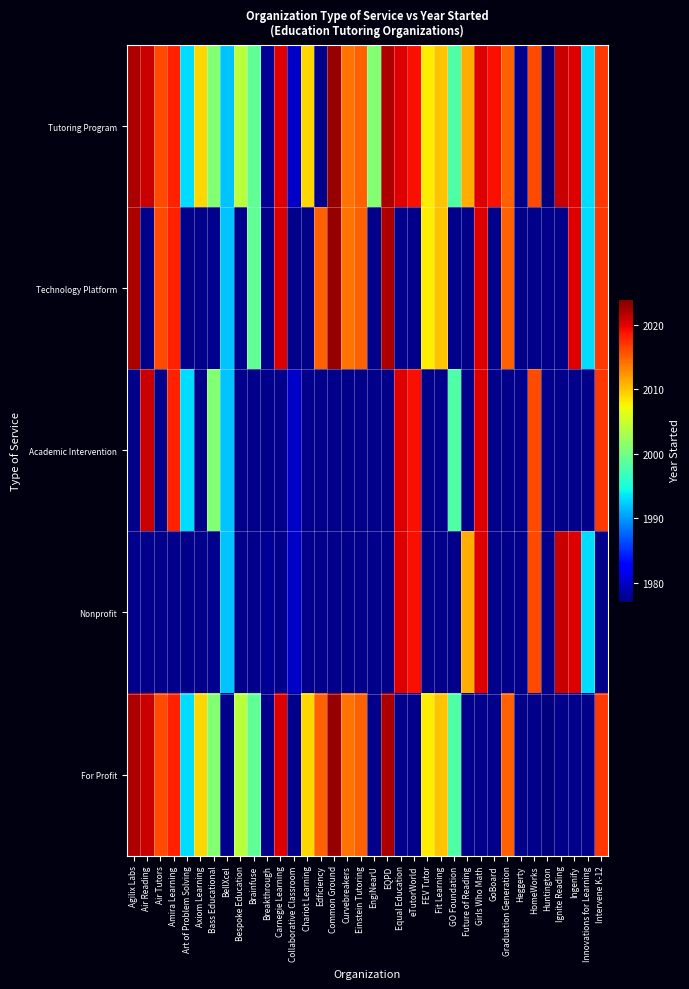

At how many categories does at least one series exceed 2013?

19